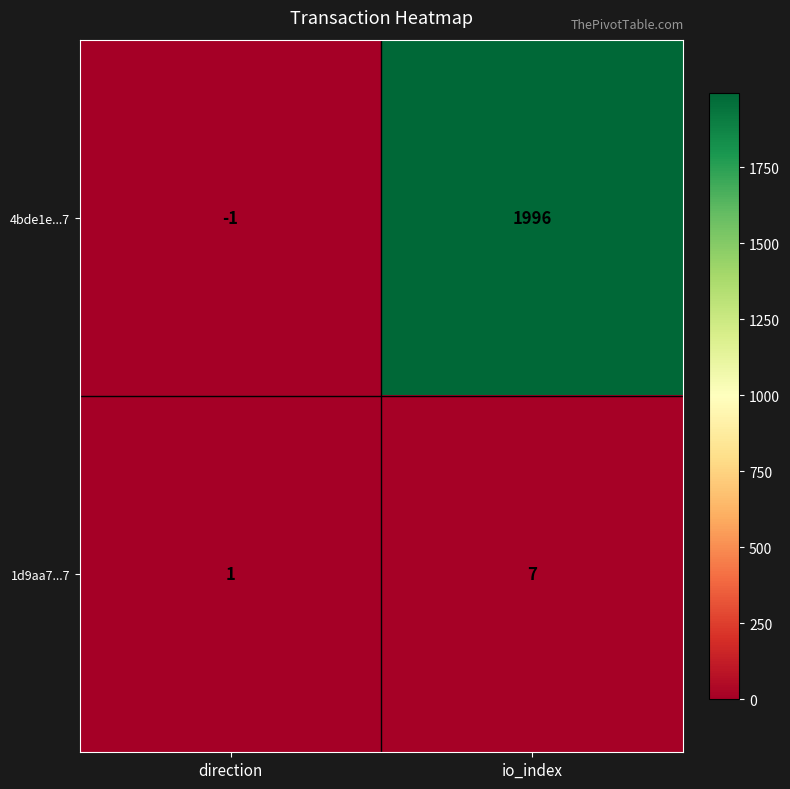

At how many categories does at least one series exceed 1019?

1